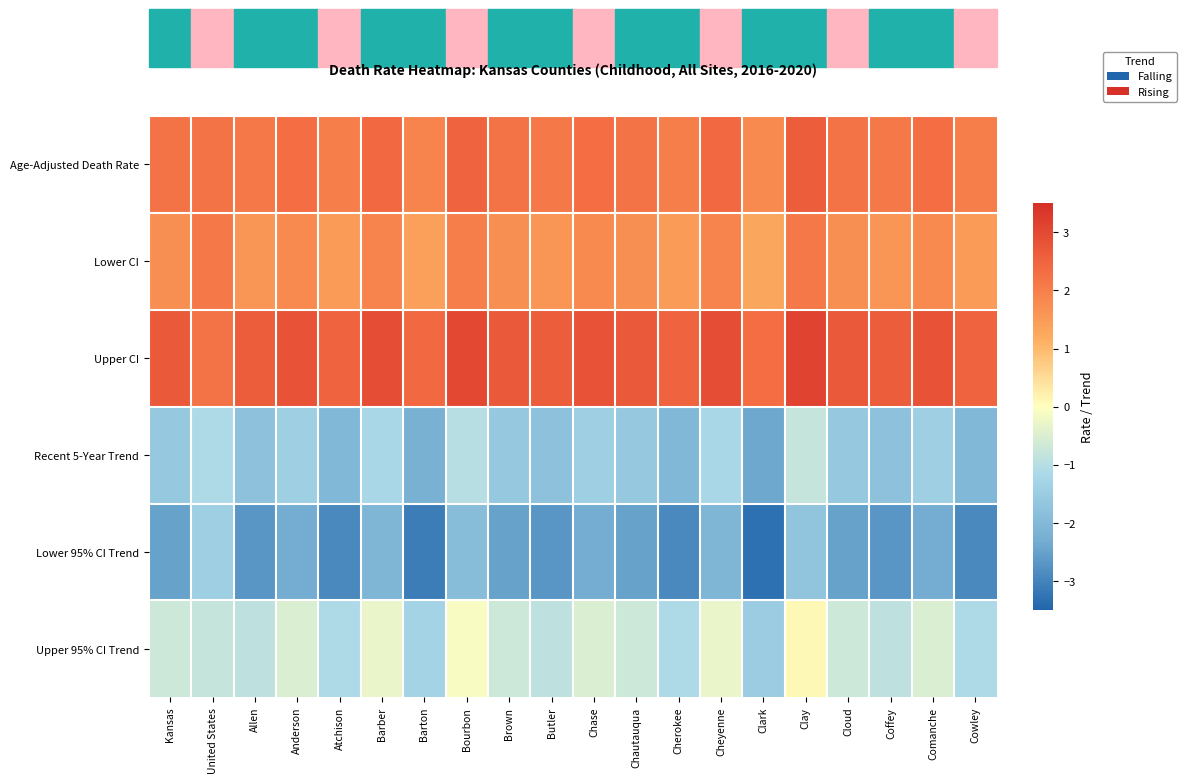

Which label corresponds to the largest value in the chart?

Clay